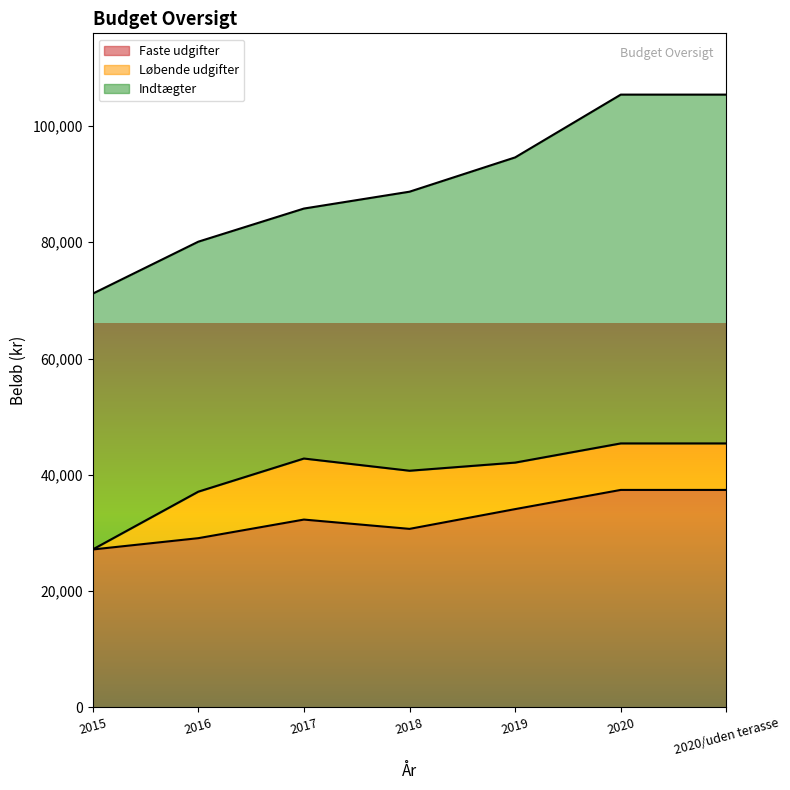

Which series has the largest range (max minus min)?

Indtægter